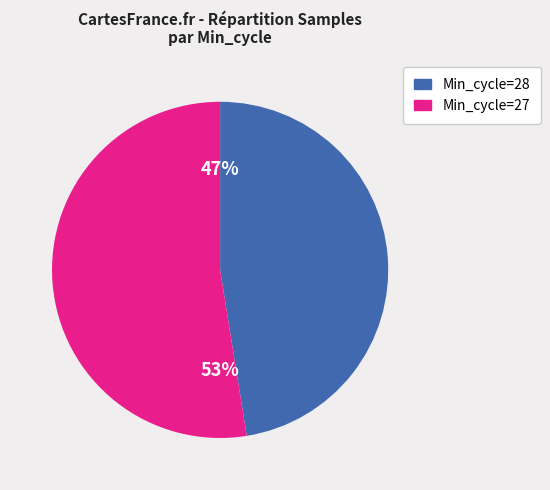

To the nearest percent, what is the average slice percentage?

50%